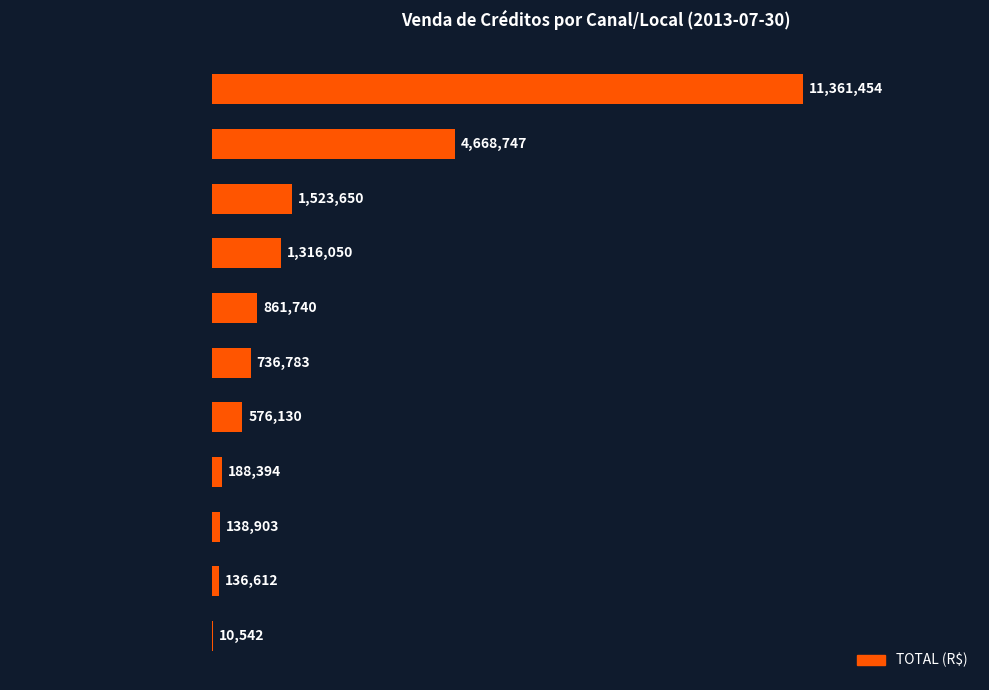

Are the bars horizontal?

Yes